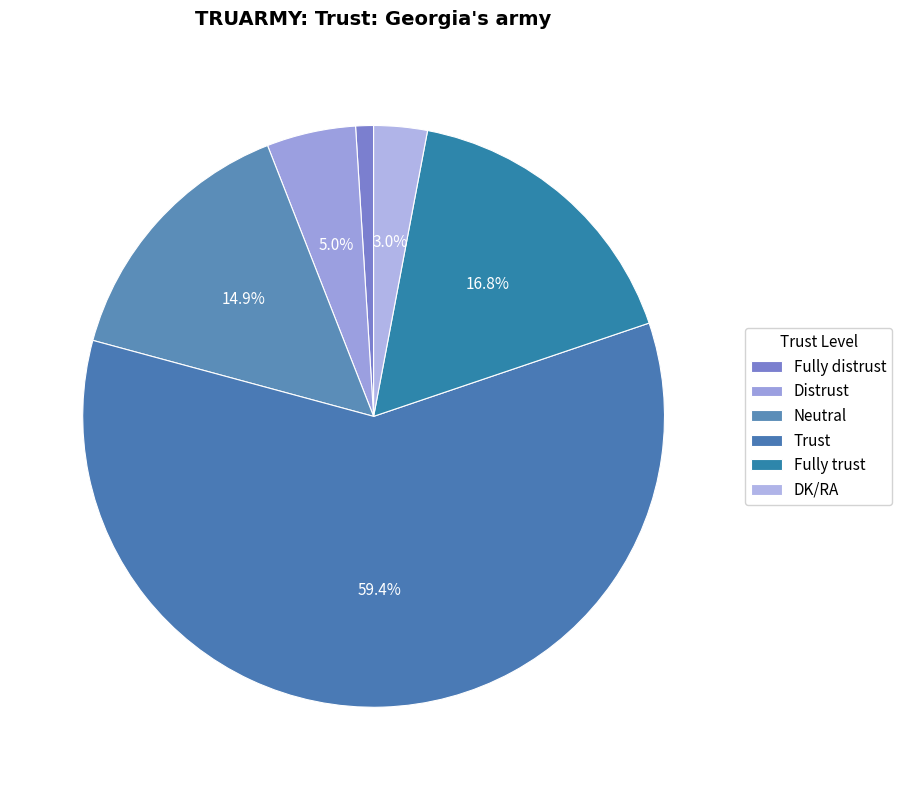

How many slices are in this pie chart?

6